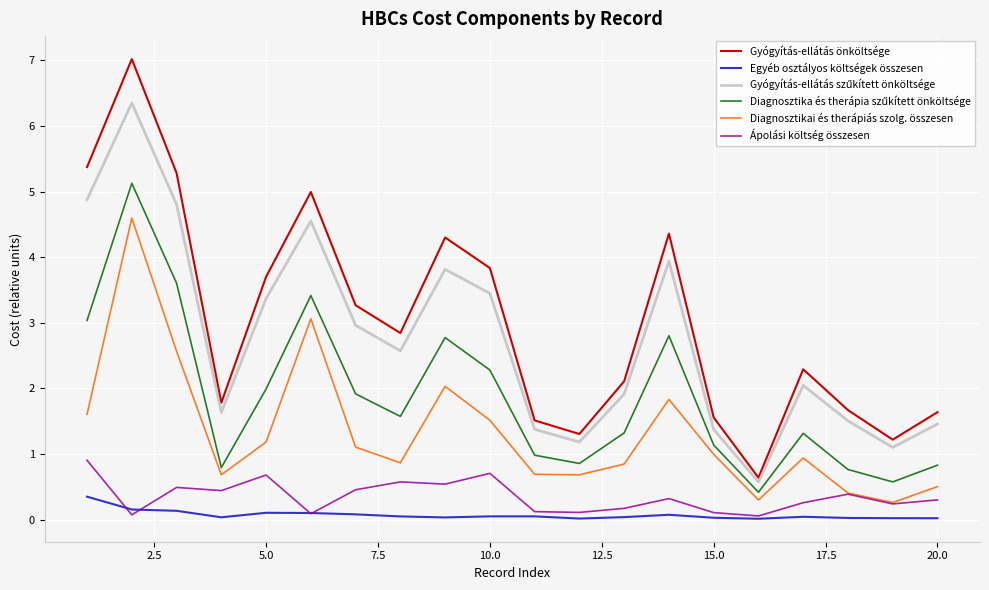

Does the chart have visible grid lines?

Yes